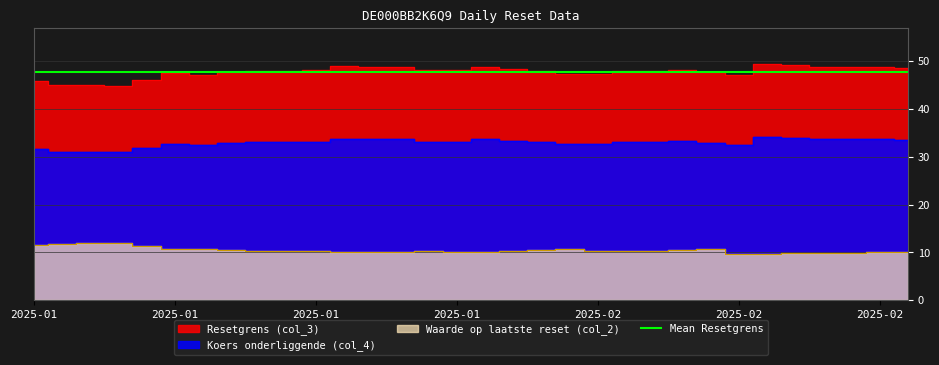

Which series has the largest total across all categories?

Resetgrens (col_3)